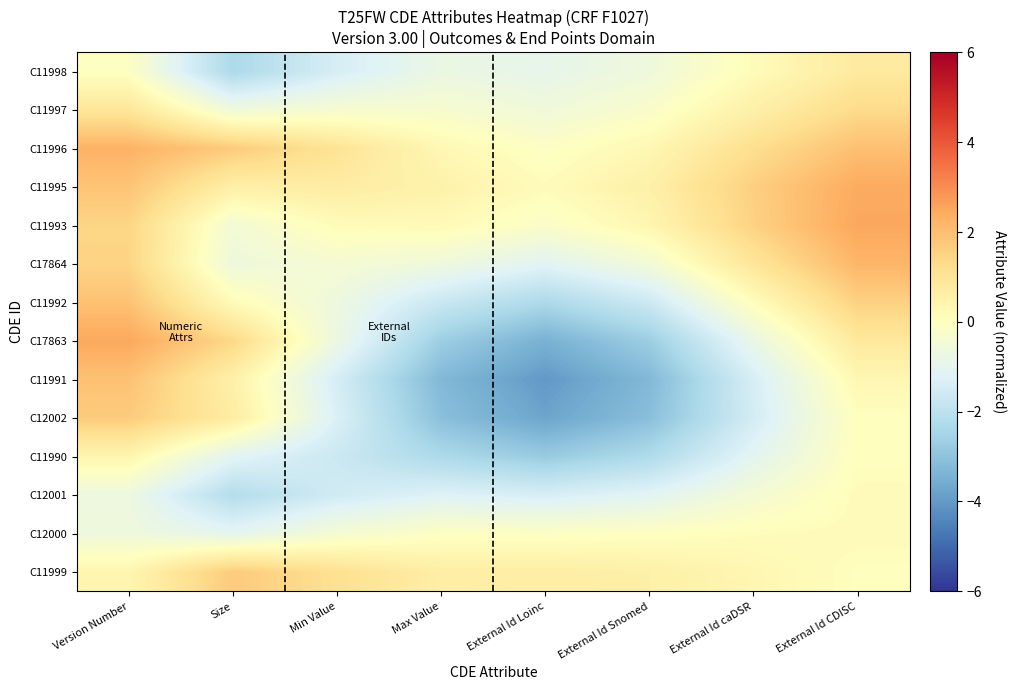

What is the smallest value displayed?

-4.0